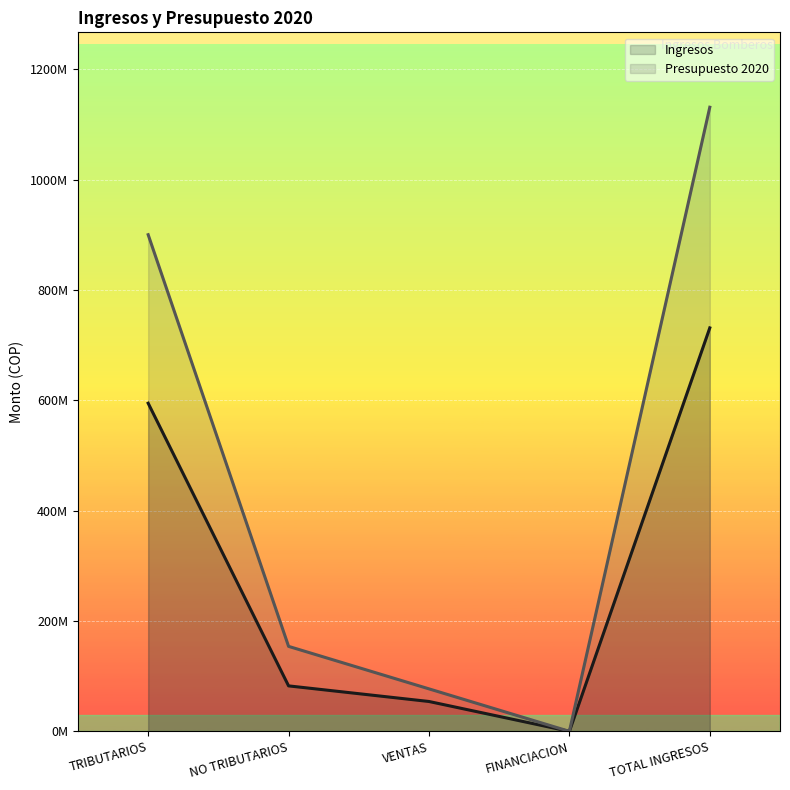

Count the number of categories in the chart.

5